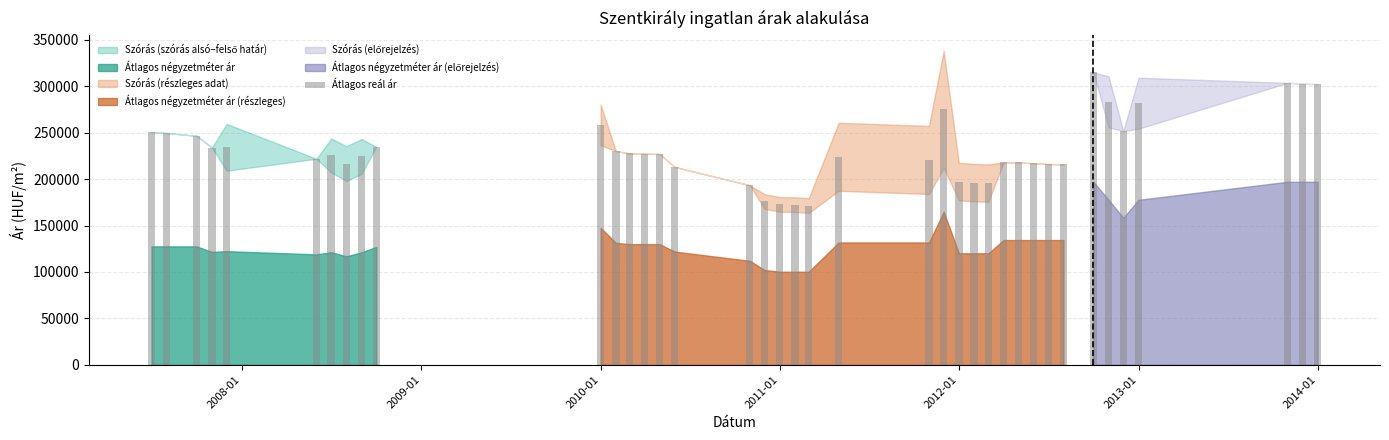

What is the difference between the maximum and second lowest values?

142686